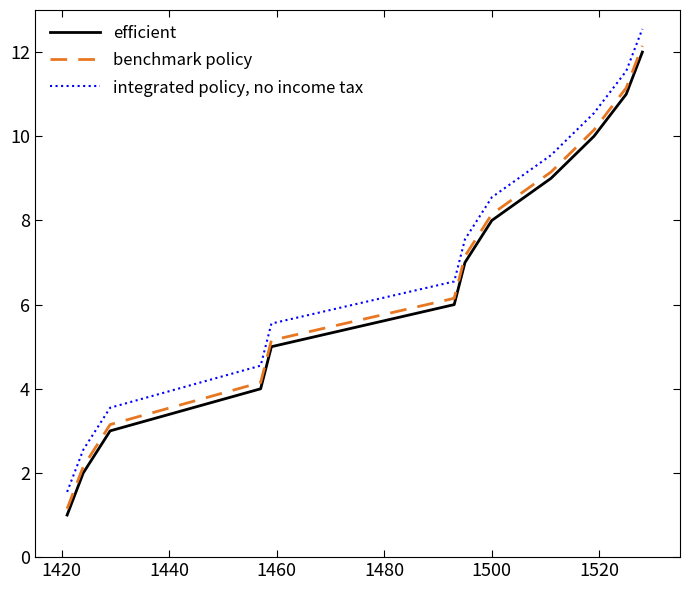

True or false: integrated policy, no income tax and benchmark policy cross at least once.

False